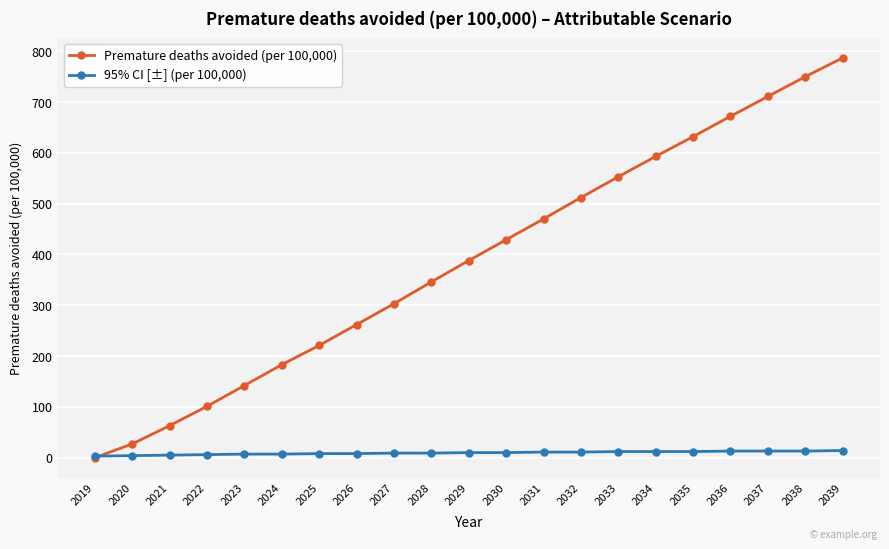

What is the difference between the maximum and minimum values in the 95% CI [±] (per 100,000) series?

11